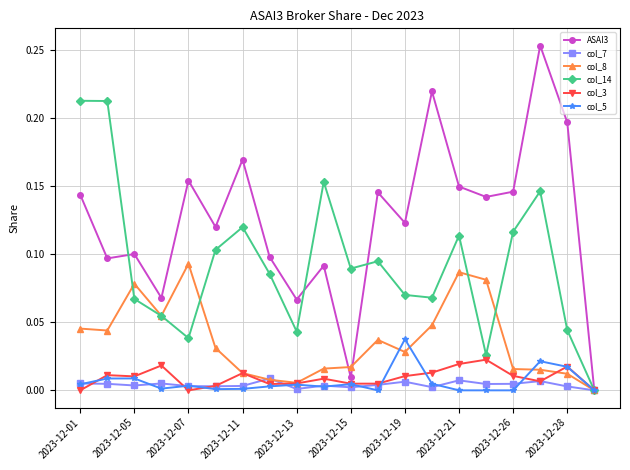

Which series has the widest spread of values?

ASAI3